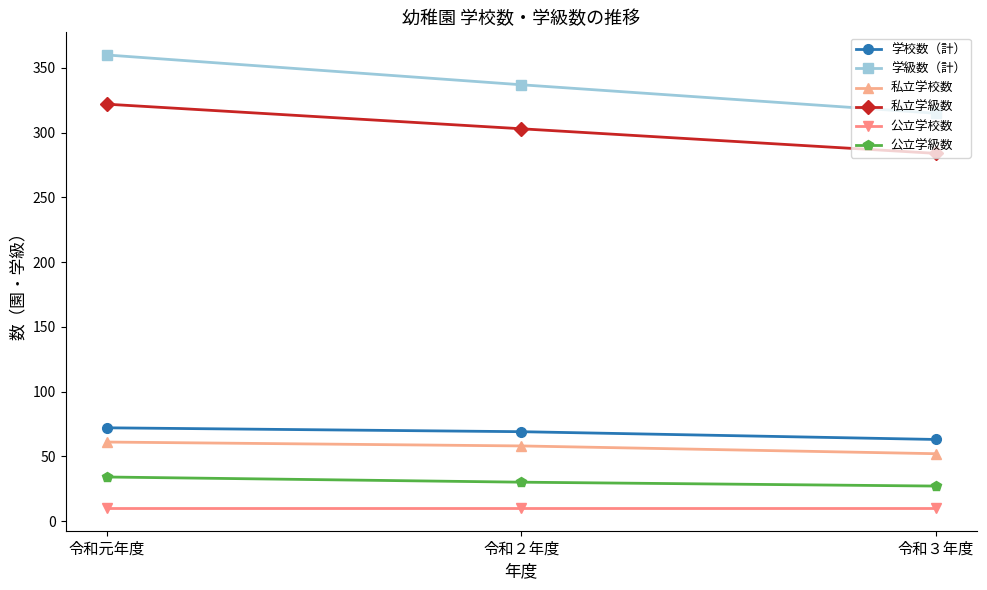

Reading right to left, list all the values displayed in this chart.

学校数（計）: 63	69	72
学級数（計）: 315	337	360
私立学校数: 52	58	61
私立学級数: 284	303	322
公立学校数: 10	10	10
公立学級数: 27	30	34